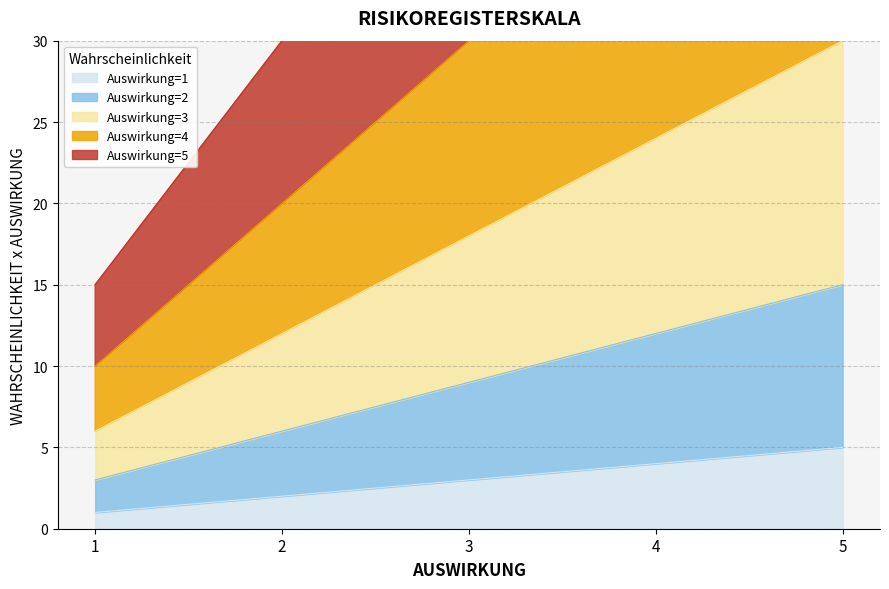

Reading left to right, list all the values displayed in this chart.

Auswirkung=1: 1	2	3	4	5
Auswirkung=2: 3	6	9	12	15
Auswirkung=3: 6	12	18	24	30
Auswirkung=4: 10	20	30	40	50
Auswirkung=5: 15	30	45	60	75